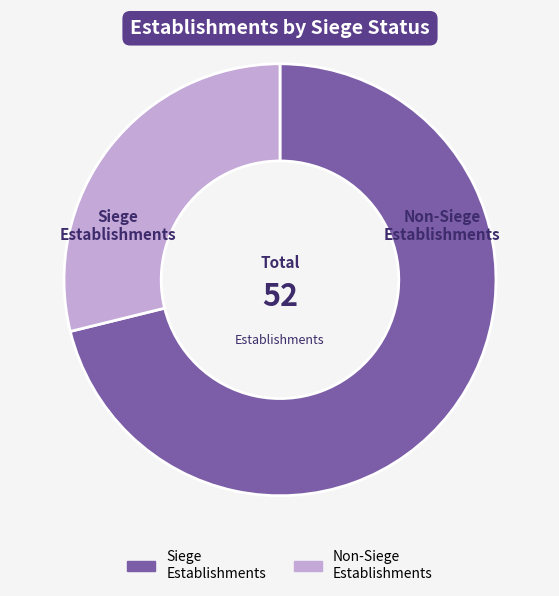

Is there any slice that represents more than half of the pie?

Yes